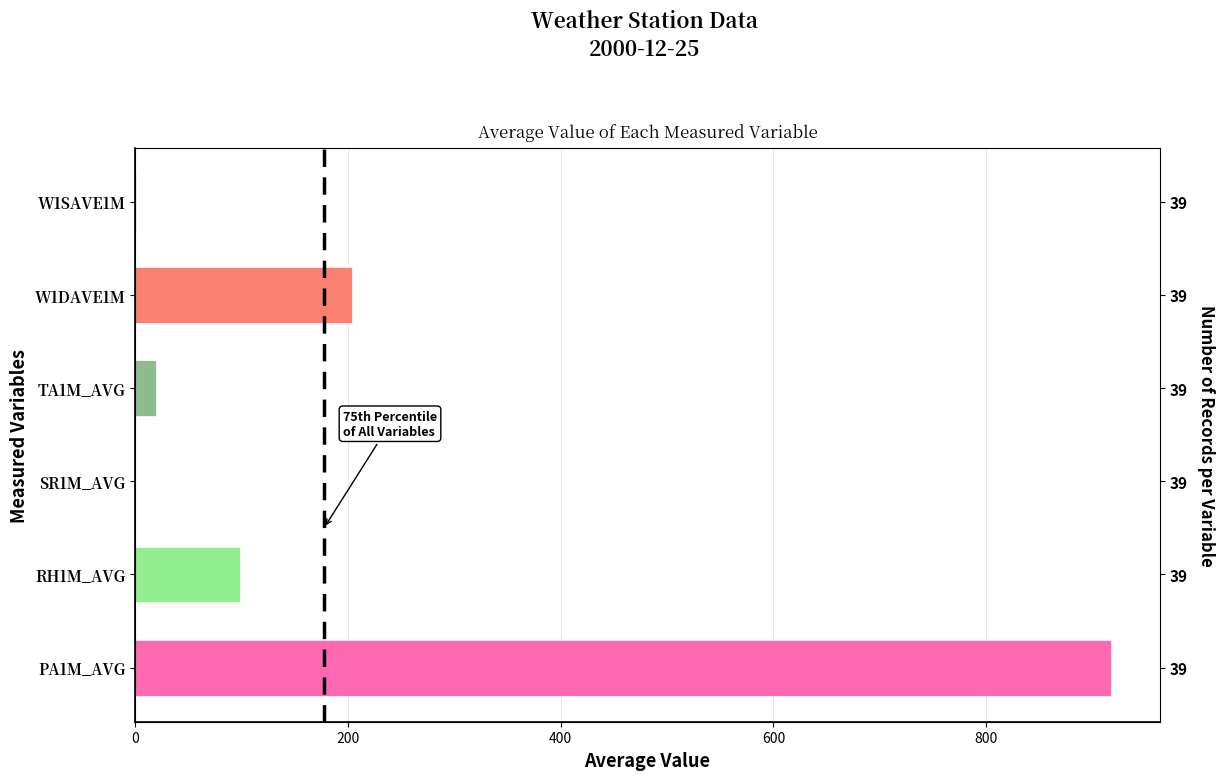

Reading right to left, transcribe all the data shown in this chart.

0.2	203.8	19.1	0.0	98.4	917.2